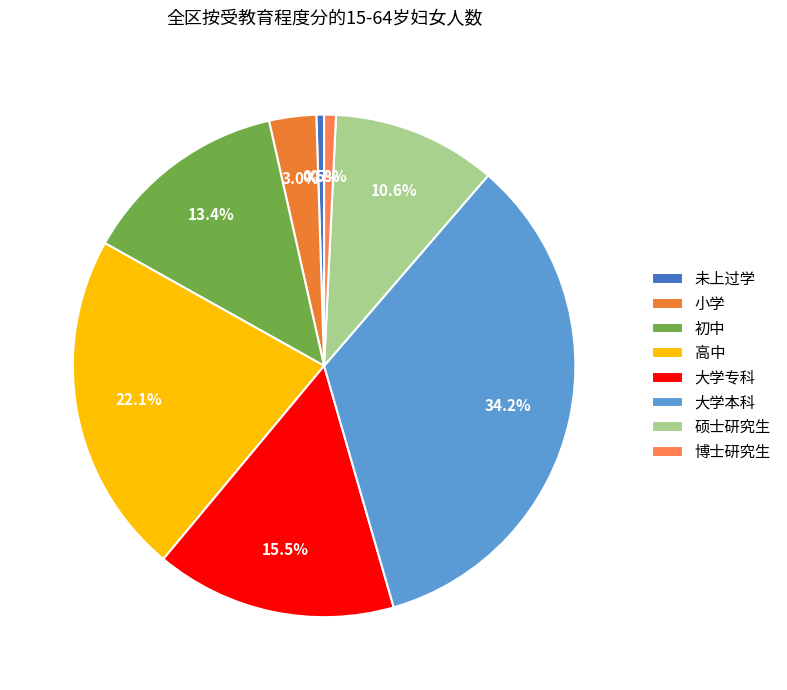

To the nearest percent, what percentage of the pie is 大学专科?

16%